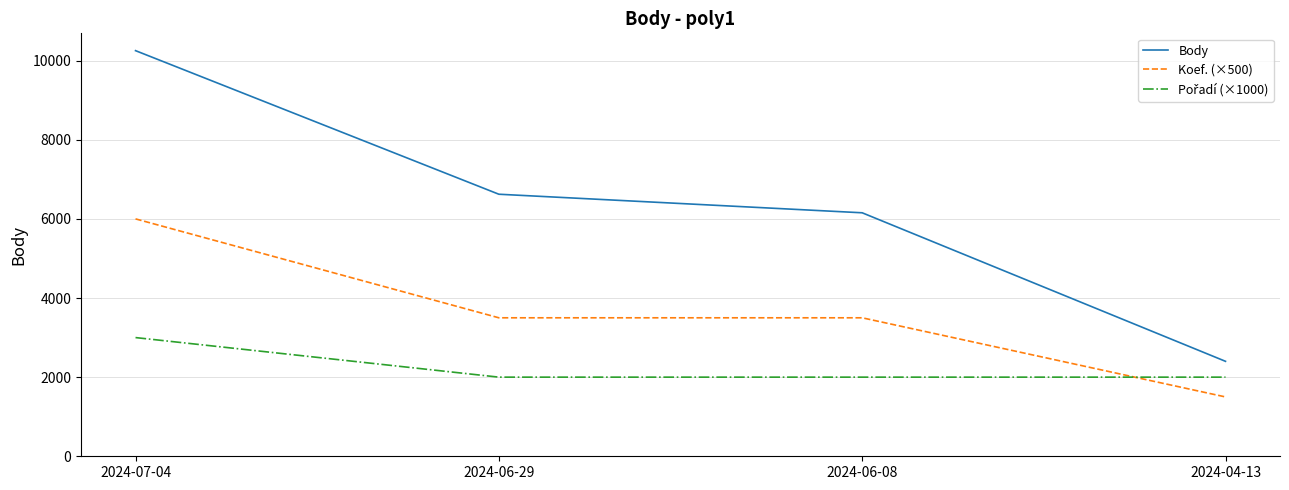

True or false: Koef. (×500) has more than 1 points higher than both neighbors.

False